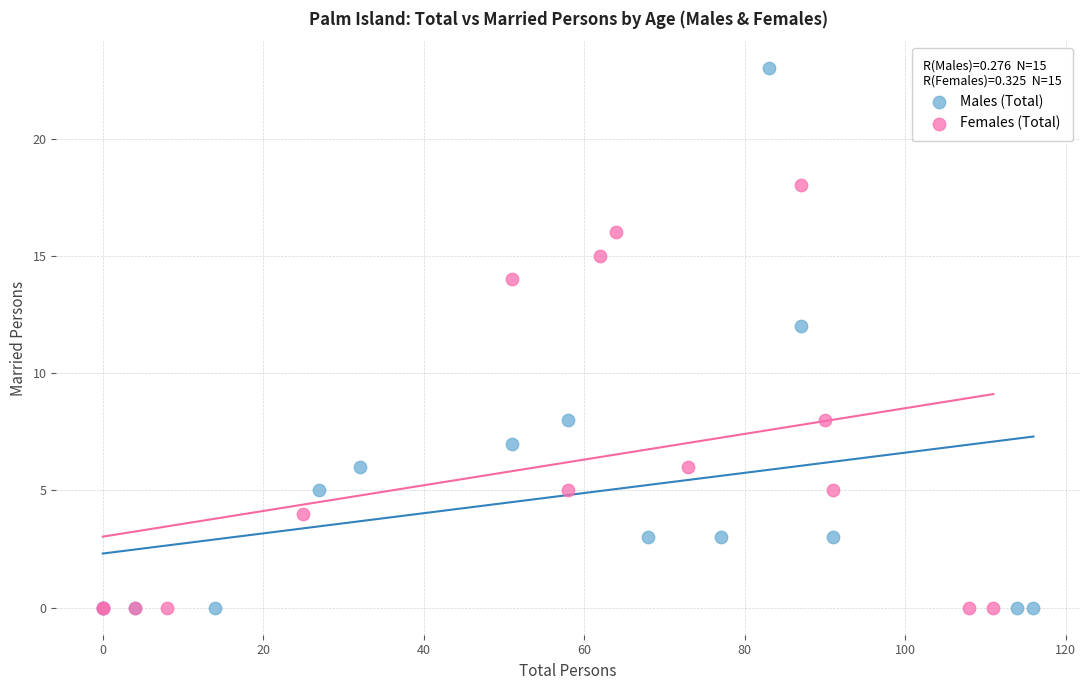

Which series has the widest spread of Y values?

Males (Total)